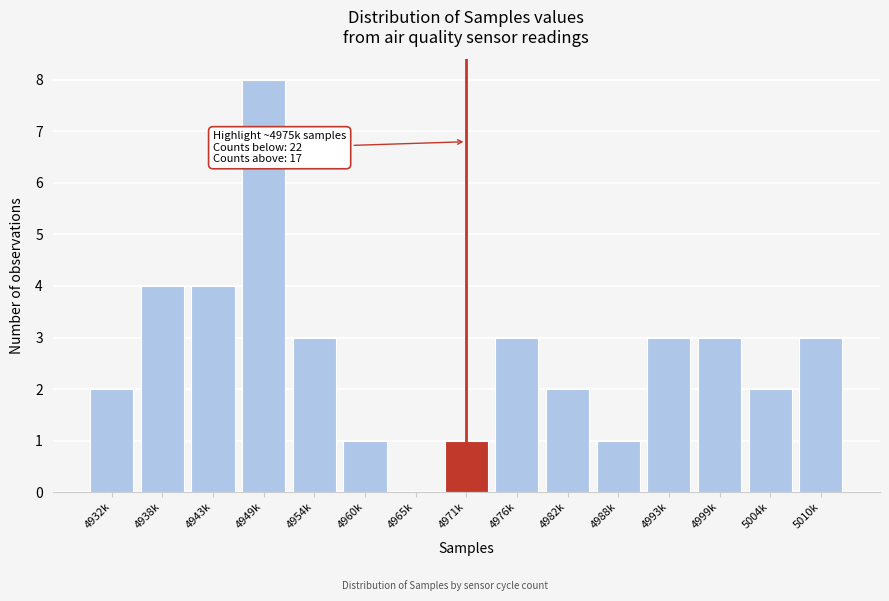

Reading left to right, transcribe all the data shown in this chart.

4932k=2	4938k=4	4943k=4	4949k=8	4954k=3	4960k=1	4965k=0	4971k=1	4976k=3	4982k=2	4988k=1	4993k=3	4999k=3	5004k=2	5010k=3